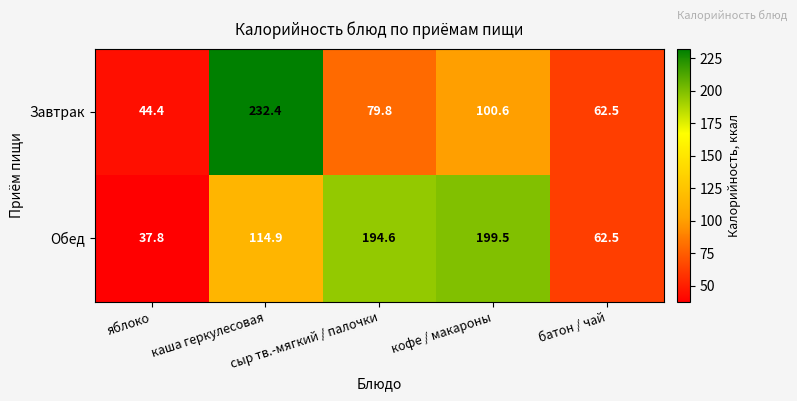

What is the maximum value for Обед?

199.5